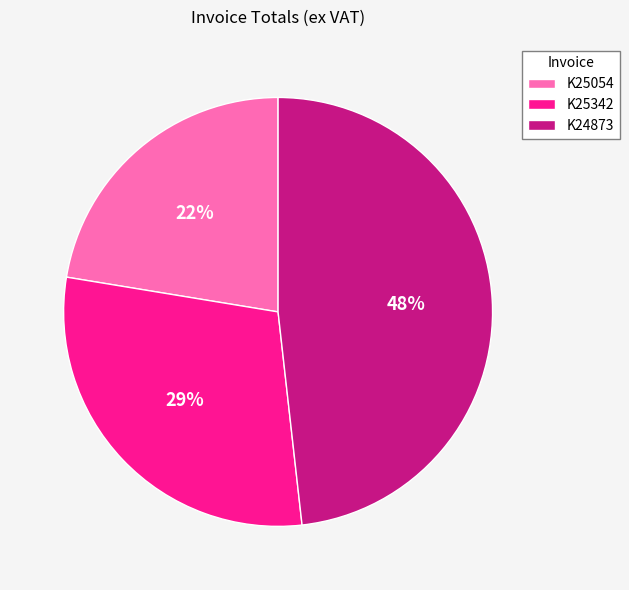

Is the sum of K25054 and K24873 greater than half?

Yes